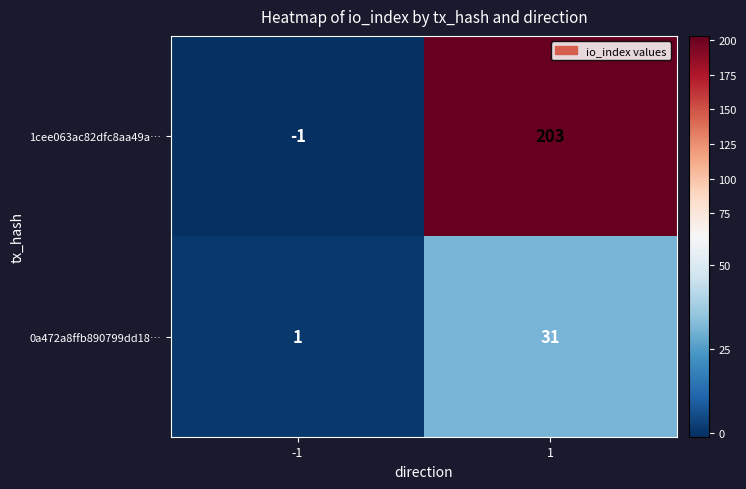

What is the spread (max minus min) of values at 1?

172